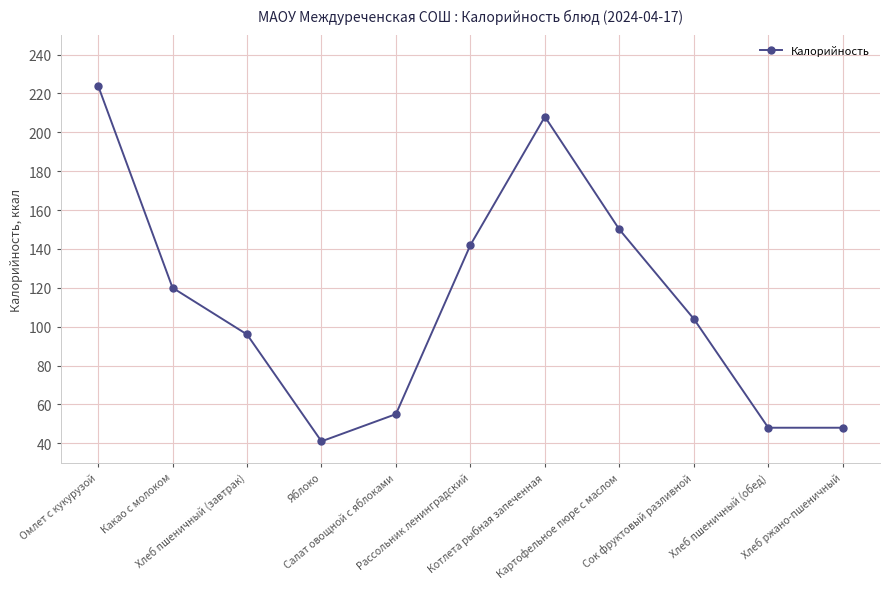

What is the label of the 7th point from the right?

Салат овощной с яблоками